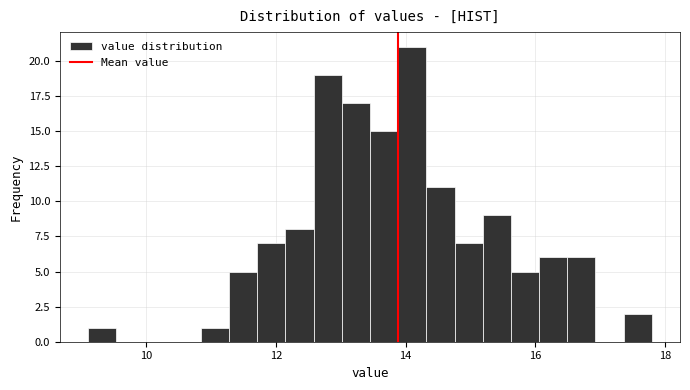

Read against the x-axis, roughly where is the centre of the tallest bar?

14.2